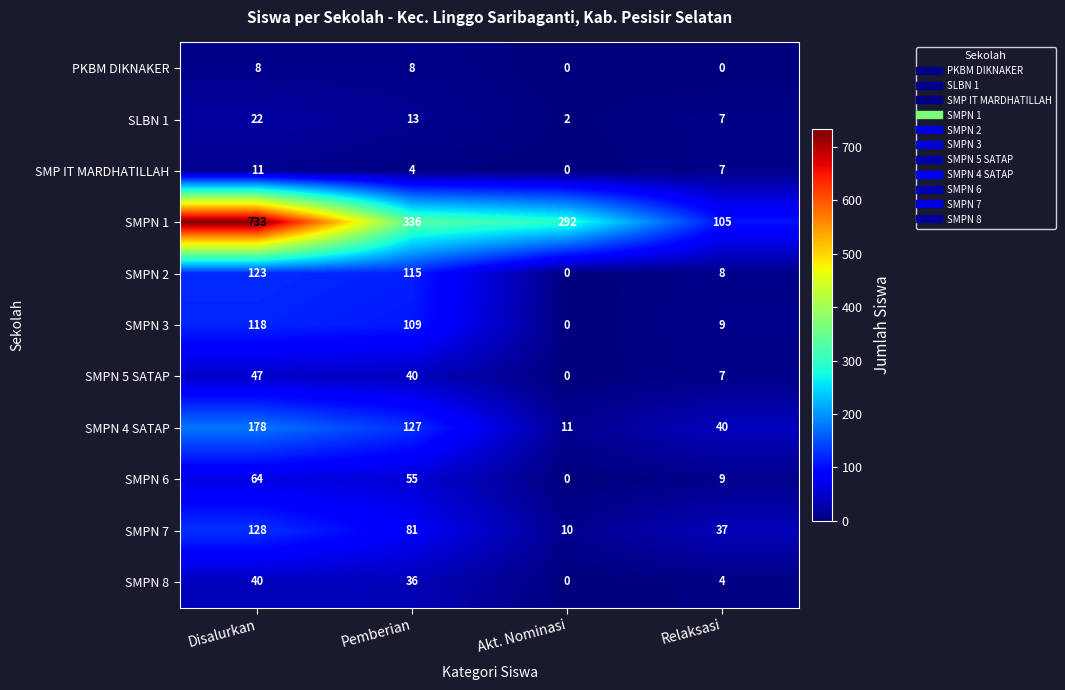

How many distinct data groups are displayed?

11